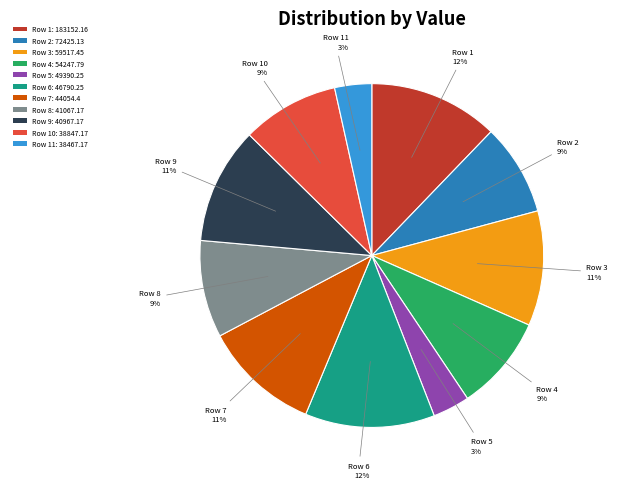

Combined, do Row 7: 44054.4 and Row 4: 54247.79 account for over 50%?

No